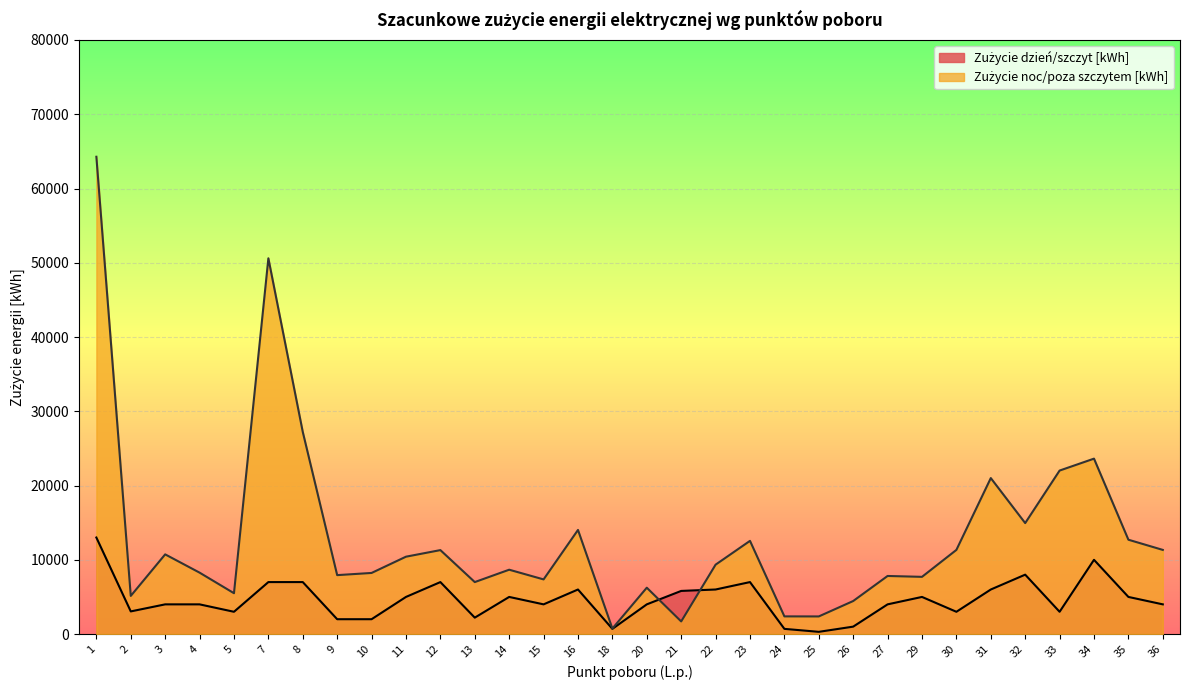

Reading left to right, list all the values displayed in this chart.

Zużycie dzień/szczyt [kWh]: 1=13000	2=3050	3=4000	4=4000	5=3000	7=7000	8=7000	9=2000	10=2000	11=5000	12=7000	13=2211	14=5000	15=4000	16=6000	18=700	20=4000	21=5809	22=6000	23=7000	24=700	25=300	26=1000	27=4000	29=5000	30=3000	31=6000	32=8000	33=3000	34=10000	35=5000	36=4000
Zużycie noc/poza szczytem [kWh]: 1=64277	2=5137	3=10732	4=8272	5=5501	7=50601	8=27217	9=7936	10=8230	11=10419	12=11306	13=7000	14=8666	15=7360	16=14023	18=742	20=6243	21=1700	22=9345	23=12551	24=2381	25=2374	26=4449	27=7823	29=7705	30=11333	31=21005	32=14945	33=22018	34=23623	35=12705	36=11333